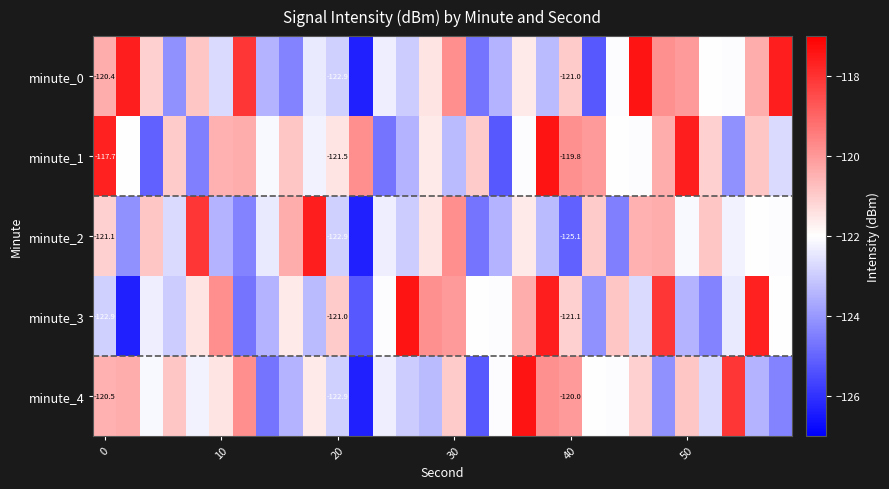

Which series has the largest total across all categories?

minute_1